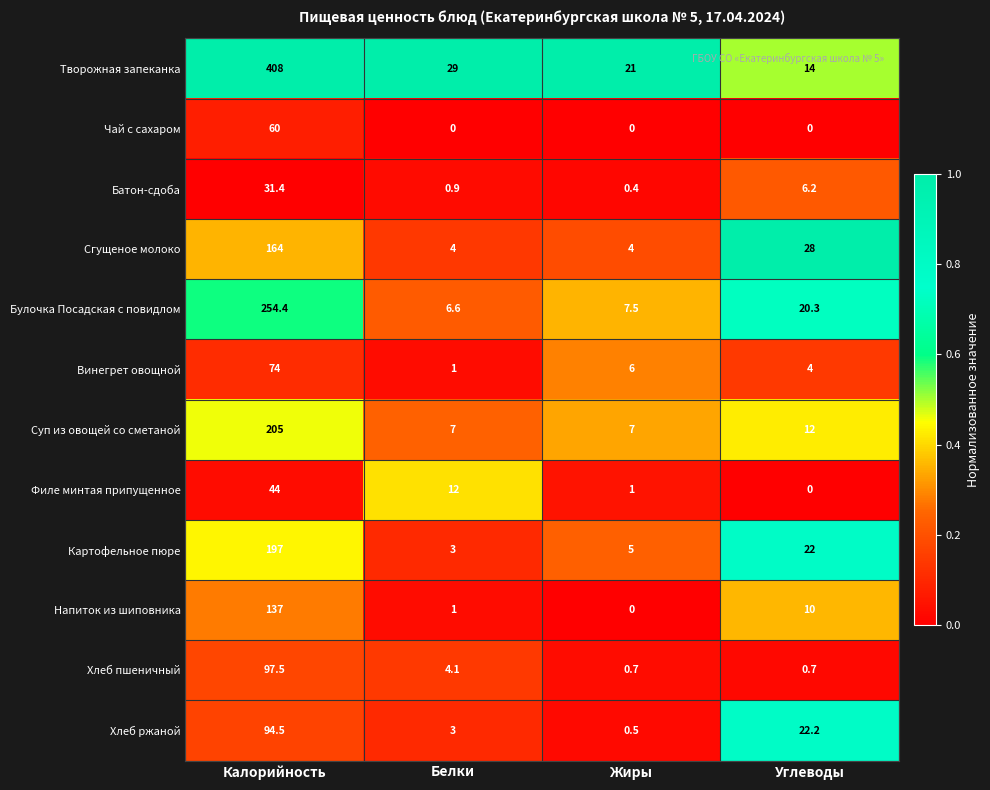

Is it true that Суп из овощей со сметаной equals 7.0 at Белки?

True